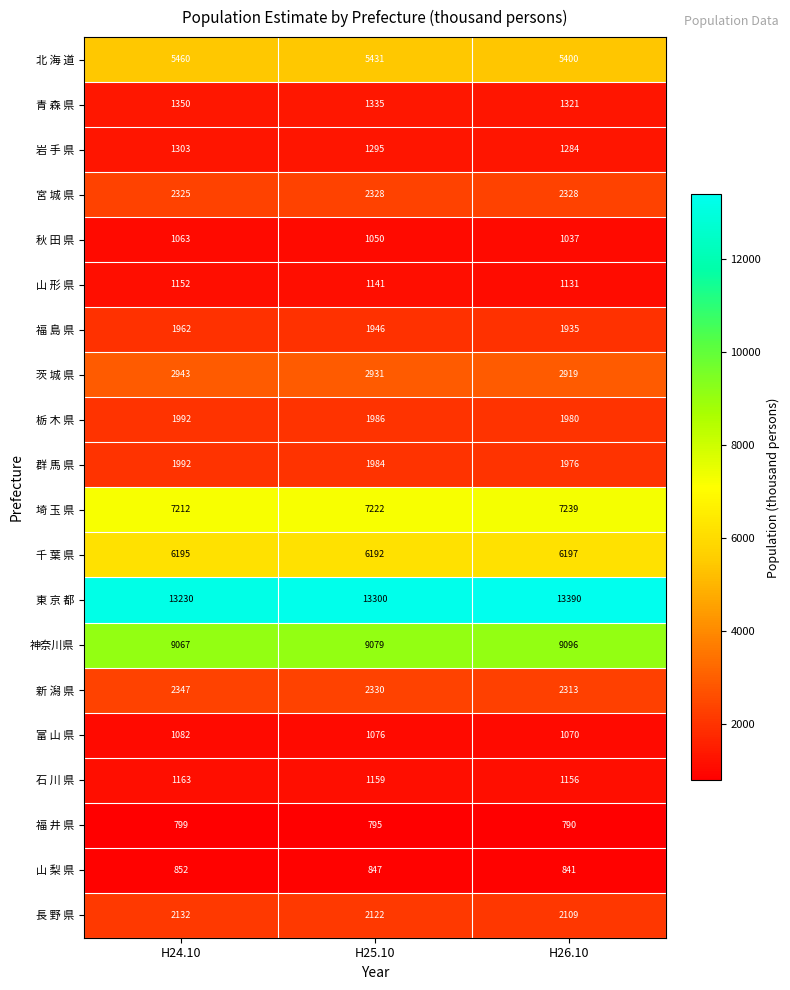

What is the greatest value displayed?

13390